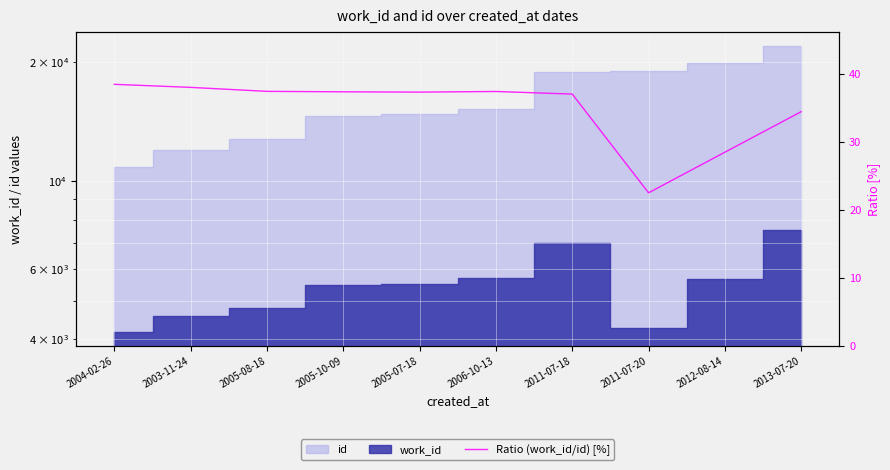

What is the difference between the maximum and minimum values?

16.0